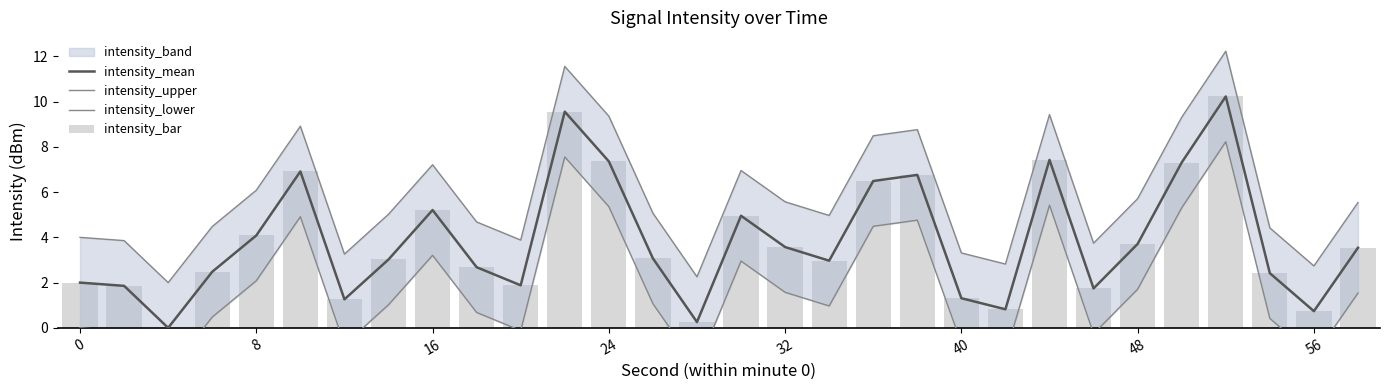

Reading left to right, extract all data points from this chart.

intensity_mean: 2.0	1.9	0.0	2.5	4.1	6.9	1.3	3.0	5.2	2.7	1.9	9.6	7.4	3.1	0.3	5.0	3.6	3.0	6.5	6.8	1.3	0.8	7.4	1.7	3.7	7.3	10.2	2.4	0.7	3.5
intensity_upper: 4.0	3.9	2.0	4.5	6.1	8.9	3.3	5.0	7.2	4.7	3.9	11.6	9.4	5.1	2.3	7.0	5.6	5.0	8.5	8.8	3.3	2.8	9.4	3.7	5.7	9.3	12.2	4.4	2.7	5.5
intensity_lower: -0.0	-0.1	-2.0	0.5	2.1	4.9	-0.7	1.0	3.2	0.7	-0.1	7.6	5.4	1.1	-1.7	3.0	1.6	1.0	4.5	4.8	-0.7	-1.2	5.4	-0.3	1.7	5.3	8.2	0.4	-1.3	1.5
intensity_bar: 2.0	1.9	0.0	2.5	4.1	6.9	1.3	3.0	5.2	2.7	1.9	9.6	7.4	3.1	0.3	5.0	3.6	3.0	6.5	6.8	1.3	0.8	7.4	1.7	3.7	7.3	10.2	2.4	0.7	3.5